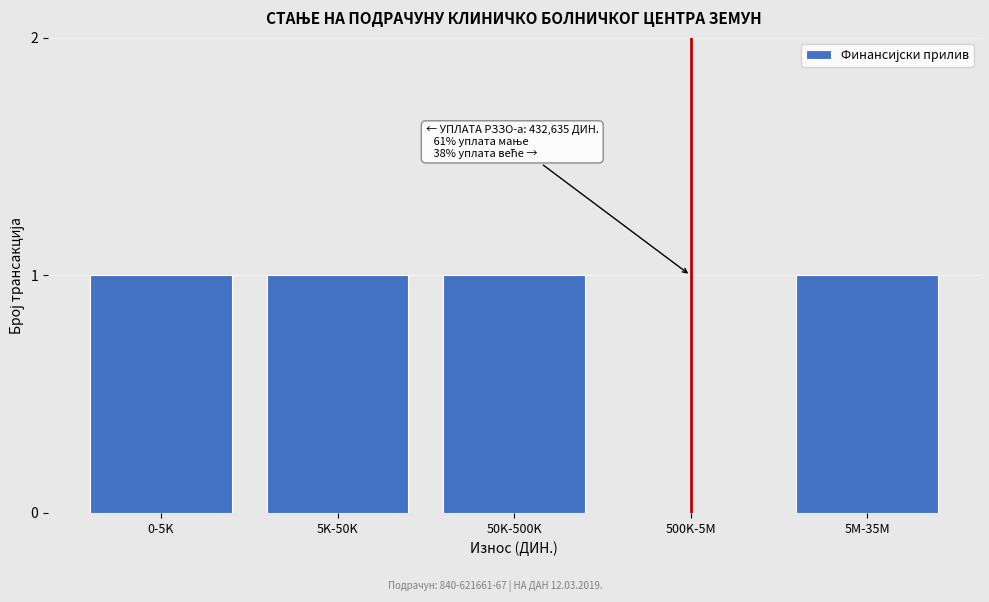

Reading right to left, list all the values displayed in this chart.

5M-35M=1	500K-5M=0	50K-500K=1	5K-50K=1	0-5K=1